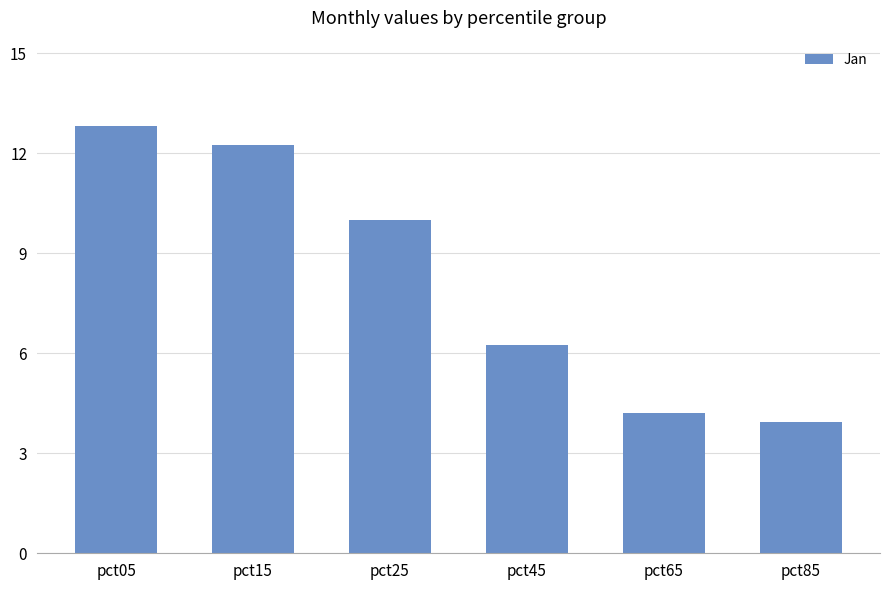

Reading left to right, extract all data points from this chart.

pct05=12.8	pct15=12.3	pct25=10.0	pct45=6.3	pct65=4.2	pct85=3.9